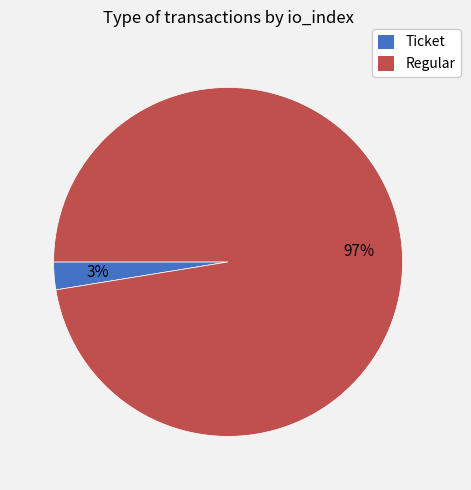

To the nearest percent, what percentage of the pie is Regular?

97%